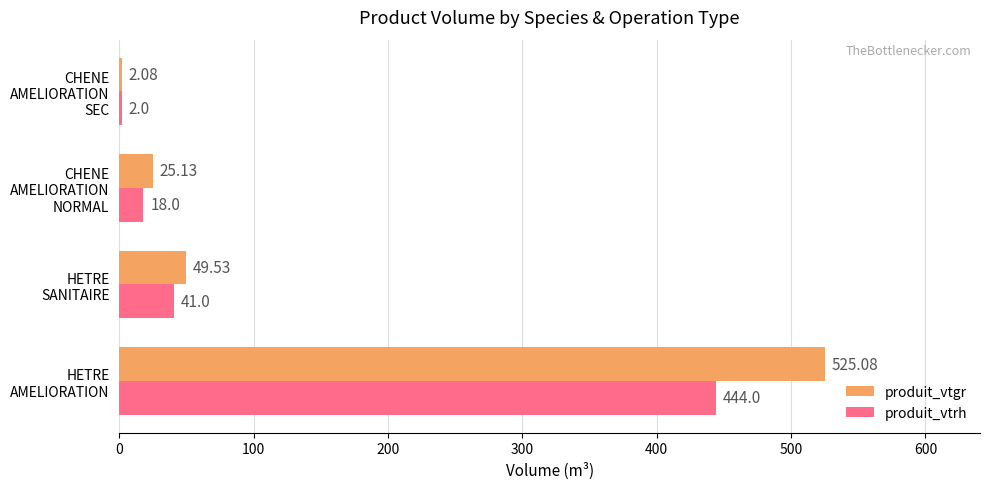

Where is produit_vtgr nearest to the value 263?

HETRE
SANITAIRE